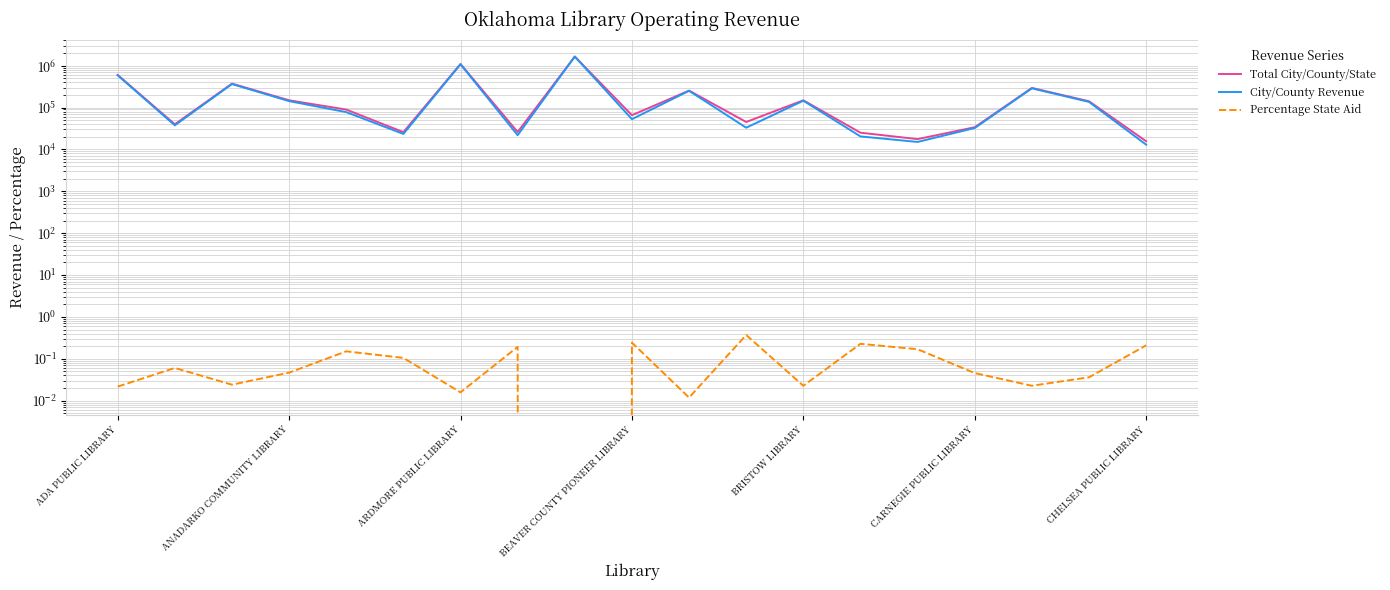

What is the difference between the second highest and minimum values in the Percentage State Aid series?

0.2